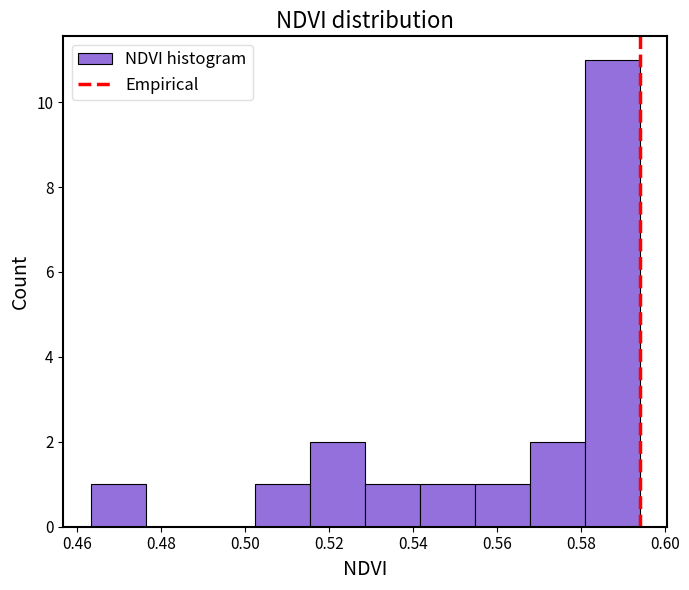

Reading left to right, list every bar in this chart as the range it spans on the x-axis followed by its height. Neither the bar edges nor the heights are printed on the chart, so give them approximately, as read against the axes.

0.464 to 0.476: 1
0.476 to 0.490: 0
0.490 to 0.502: 0
0.502 to 0.516: 1
0.516 to 0.528: 2
0.528 to 0.542: 1
0.542 to 0.554: 1
0.554 to 0.568: 1
0.568 to 0.580: 2
0.580 to 0.594: 11